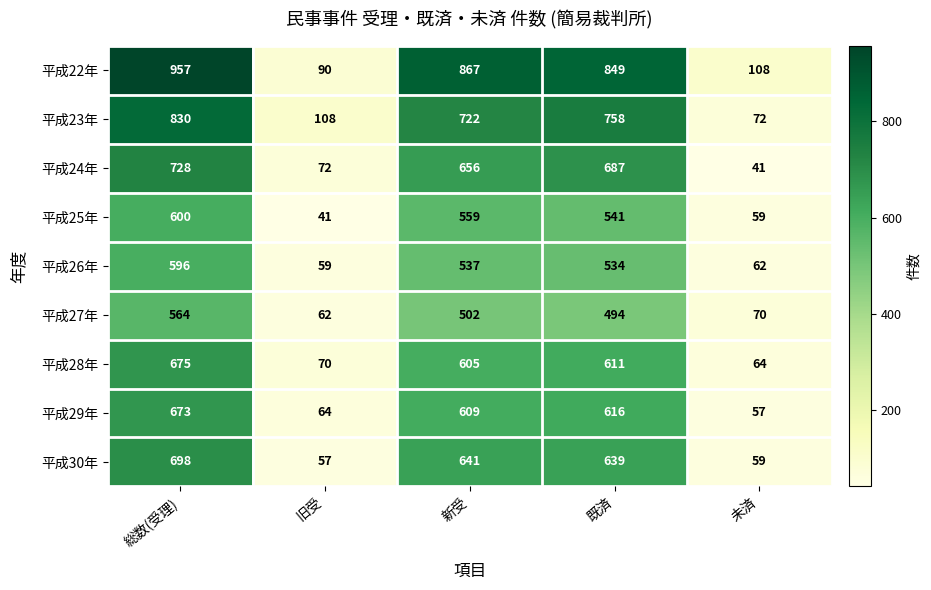

What is the difference between the maximum and second lowest values in the 平成25年 series?

541